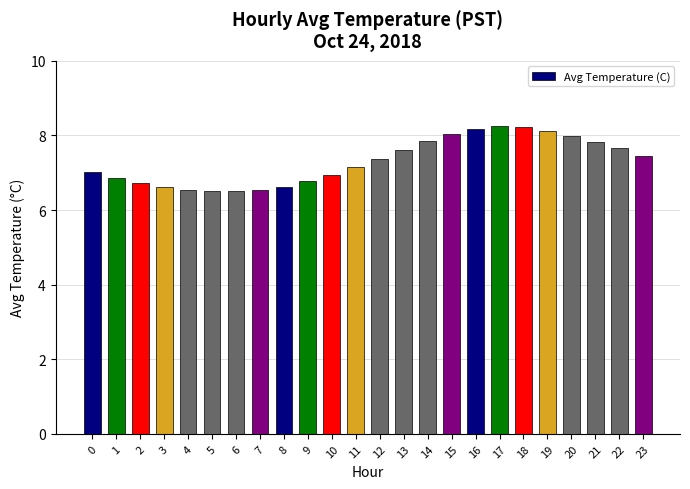

What is the difference between the values at 22 and 4?

1.1